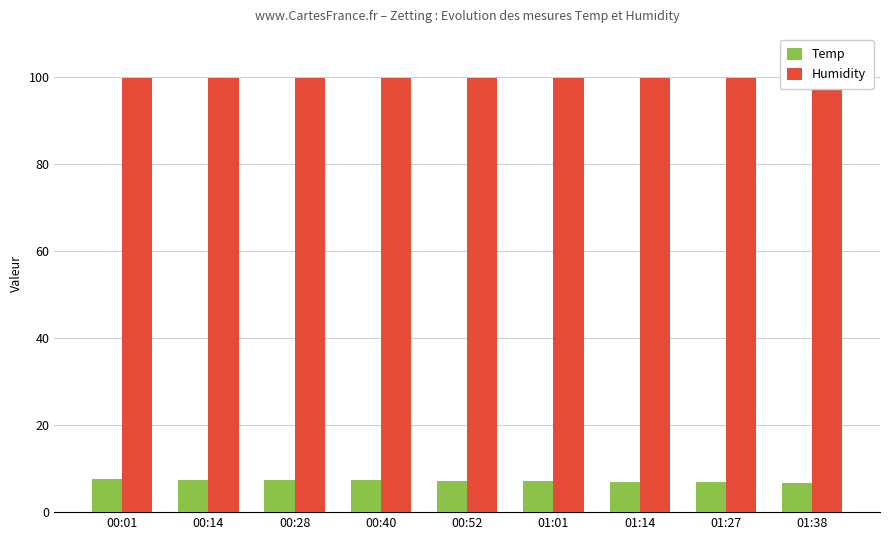

Is it true that Temp equals 6.8 at 01:38?

True